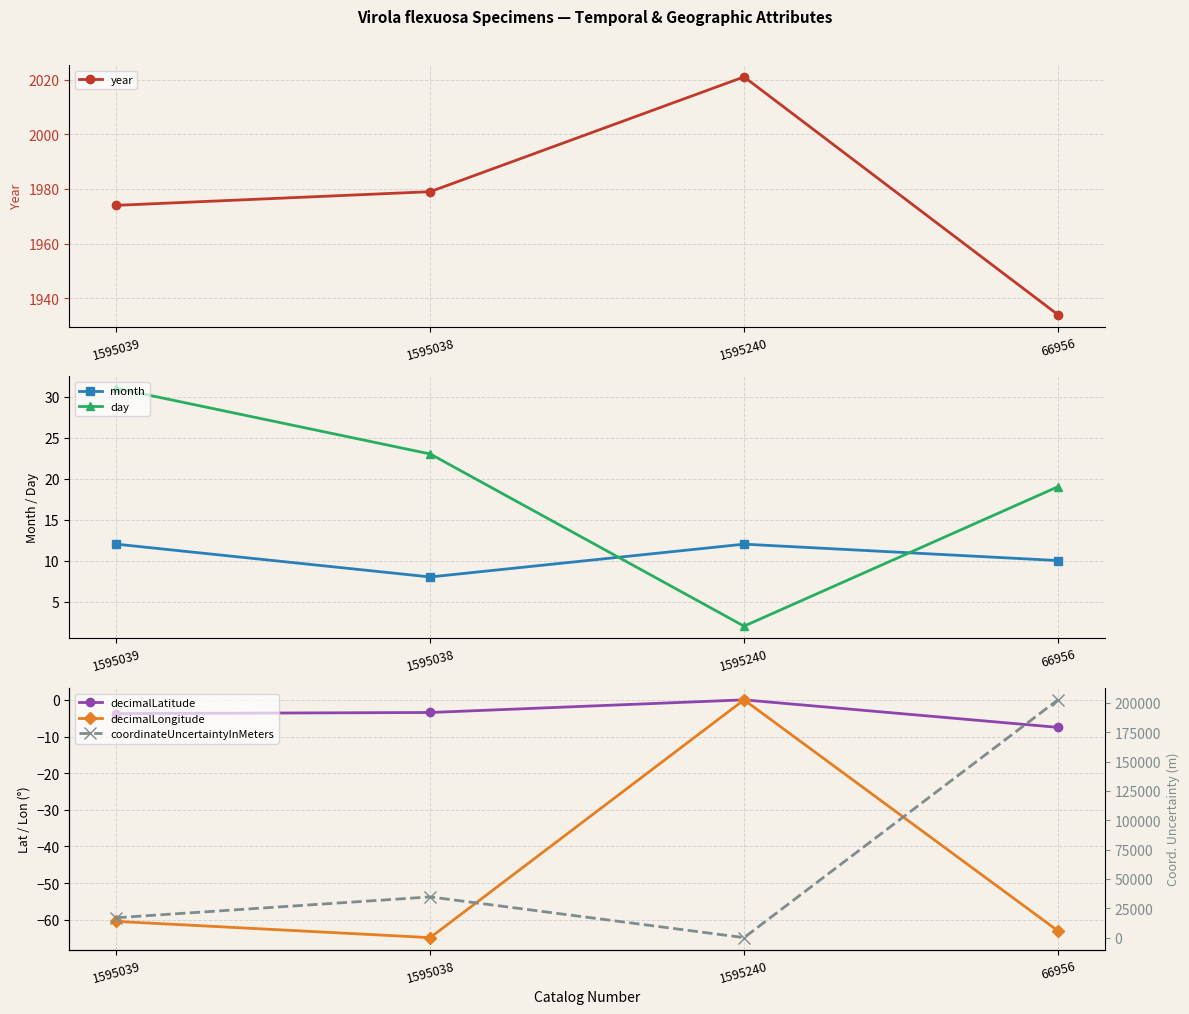

Reading right to left, what are all the values shown in this chart?

year: 66956=1934.0	1595240=2021.0	1595038=1979.0	1595039=1974.0
month: 66956=10.0	1595240=12.0	1595038=8.0	1595039=12.0
day: 66956=19.0	1595240=2.0	1595038=23.0	1595039=31.0
decimalLatitude: 66956=-7.5	1595240=0.0	1595038=-3.4	1595039=-3.7
decimalLongitude: 66956=-63.0	1595240=0.0	1595038=-64.9	1595039=-60.4
coordinateUncertaintyInMeters: 66956=202650.0	1595240=0.0	1595038=34711.4	1595039=16961.6